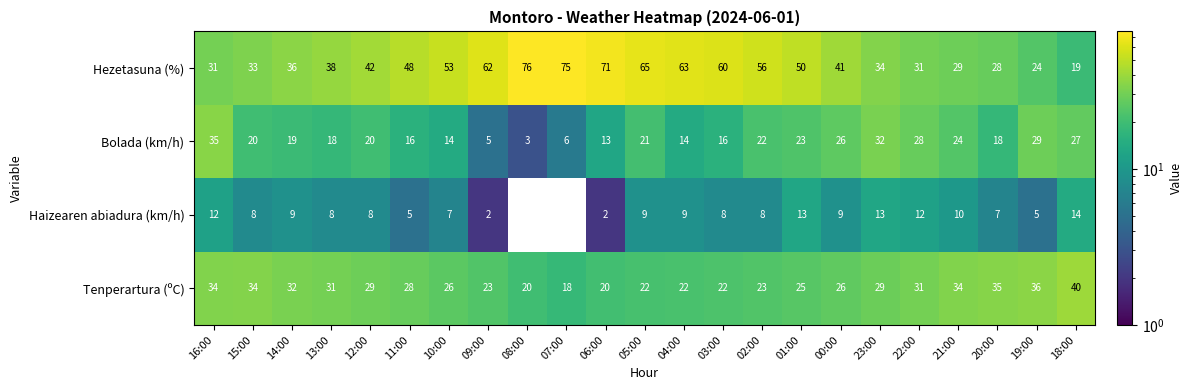

True or false: Hezetasuna (%) has a value of 15 at 10:00.

False